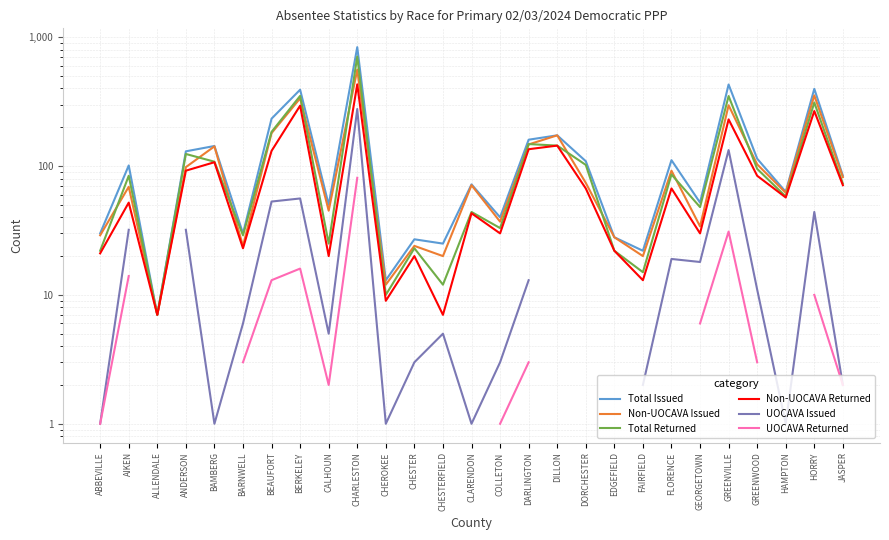

What are all the series names shown in the legend?

Total Issued, Non-UOCAVA Issued, Total Returned, Non-UOCAVA Returned, UOCAVA Issued, UOCAVA Returned